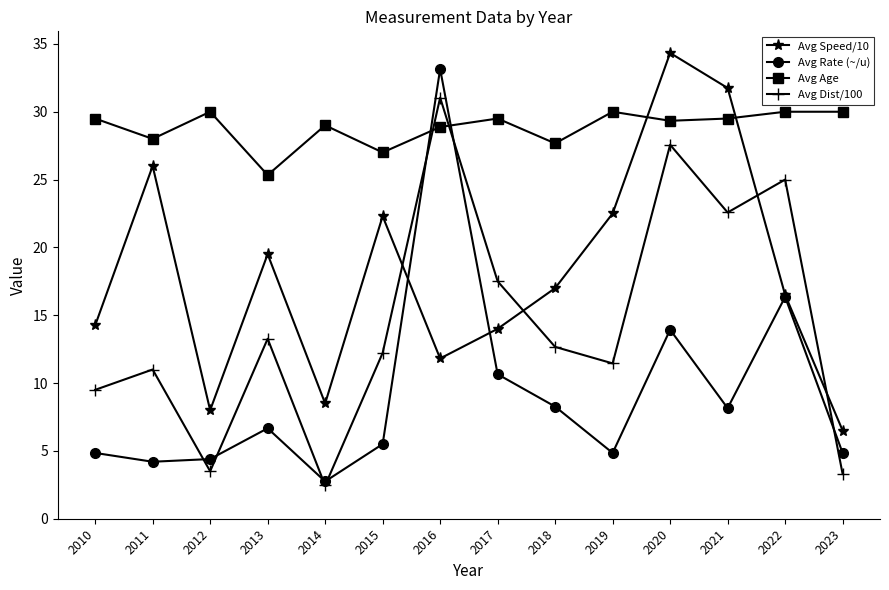

Where is the first local minimum for Avg Dist/100?

2012